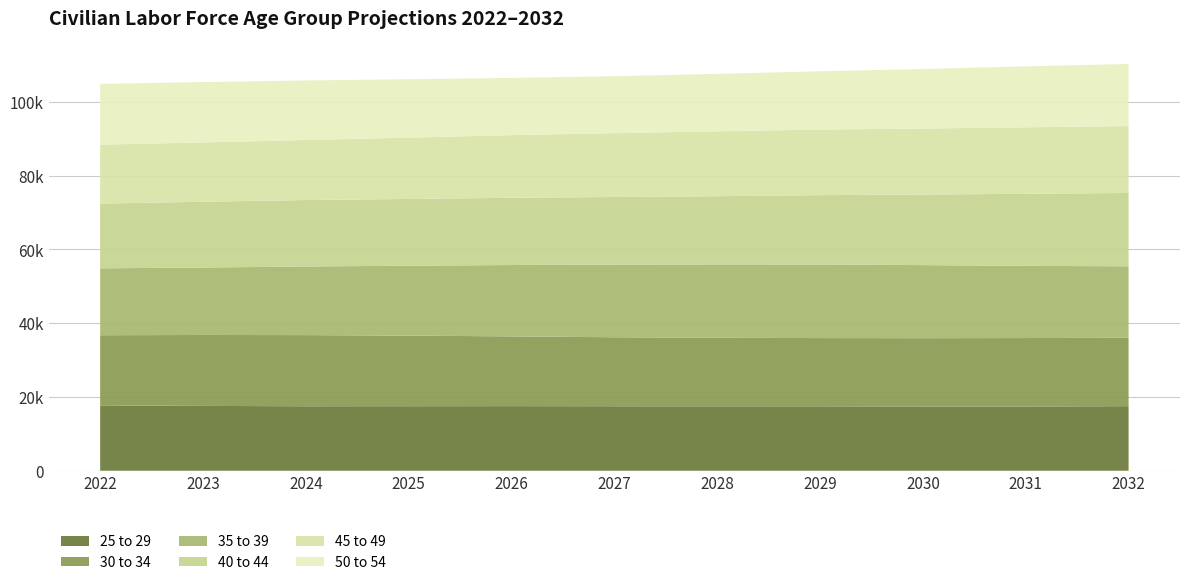

Reading left to right, transcribe all the data shown in this chart.

25 to 29: 2022=17708	2023=17572	2024=17476	2025=17488	2026=17513	2027=17479	2028=17462	2029=17464	2030=17408	2031=17406	2032=17503
30 to 34: 2022=19018	2023=19215	2024=19279	2025=19129	2026=18896	2027=18696	2028=18571	2029=18487	2030=18513	2031=18552	2032=18532
35 to 39: 2022=18130	2023=18289	2024=18595	2025=18947	2026=19341	2027=19691	2028=19892	2029=19957	2030=19805	2031=19570	2032=19368
40 to 44: 2022=17540	2023=17827	2024=18004	2025=18087	2026=18222	2027=18314	2028=18473	2029=18779	2030=19129	2031=19521	2032=19868
45 to 49: 2022=15975	2023=16071	2024=16283	2025=16616	2026=16983	2027=17301	2028=17595	2029=17783	2030=17881	2031=18027	2032=18131
50 to 54: 2022=16465	2023=16345	2024=16122	2025=15829	2026=15494	2027=15436	2028=15551	2029=15778	2030=16122	2031=16500	2032=16831